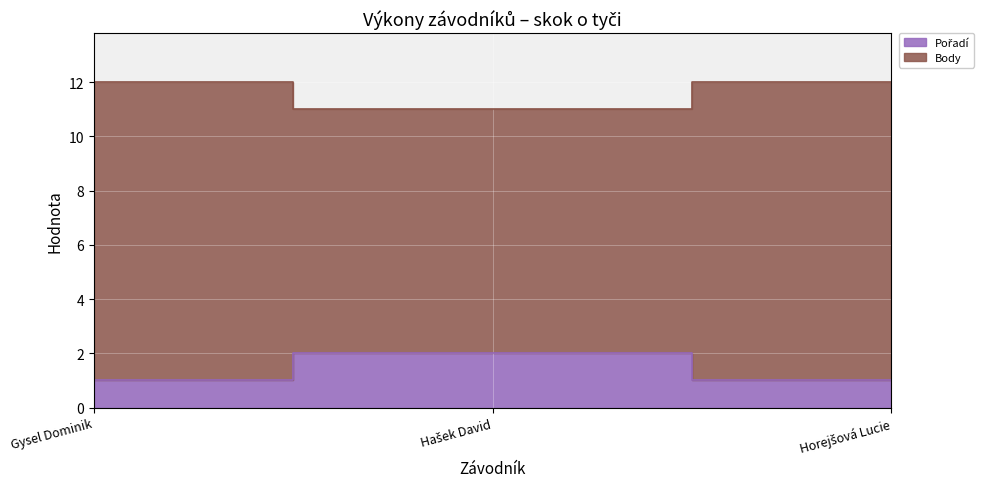

Which series has the largest total across all categories?

Body